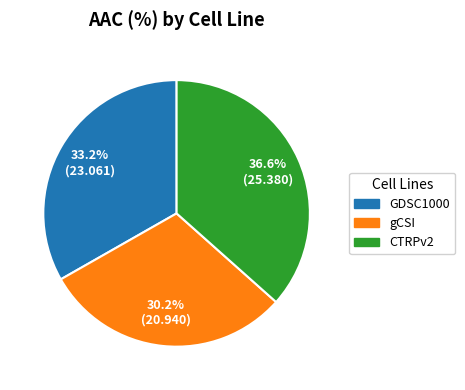

Which slice is the smallest?

gCSI